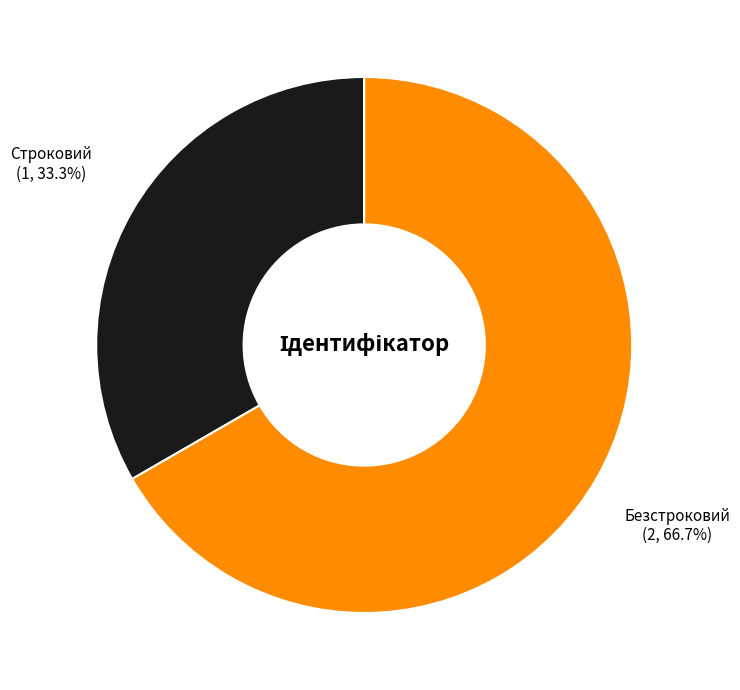

To the nearest percent, what portion does Безстроковий represent?

67%